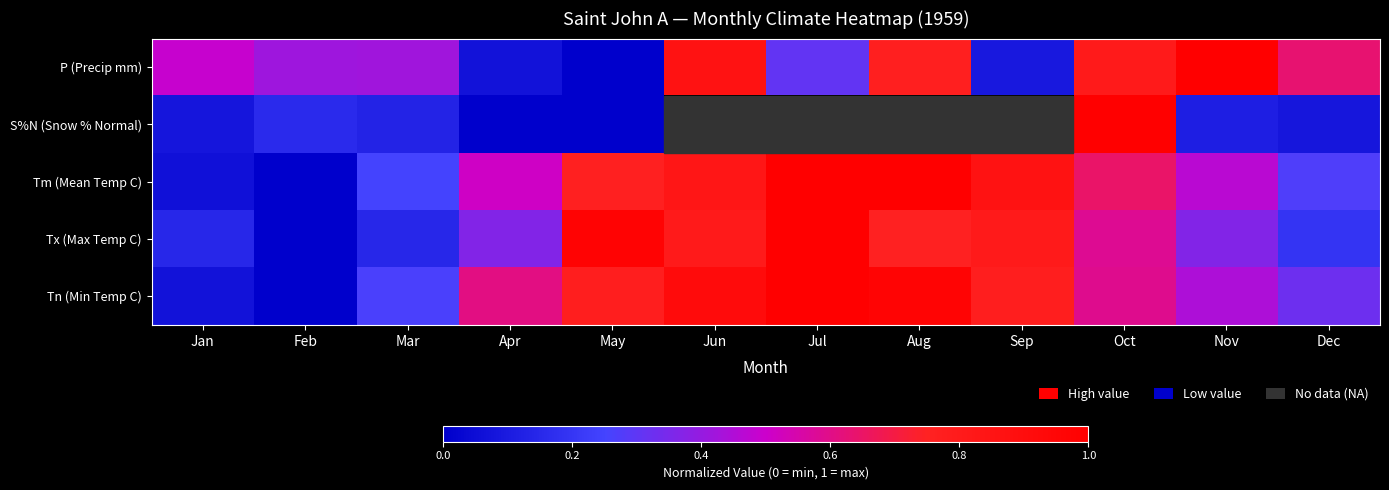

The Tx (Max Temp C) series shows 0.2 at Apr. True or false?

False